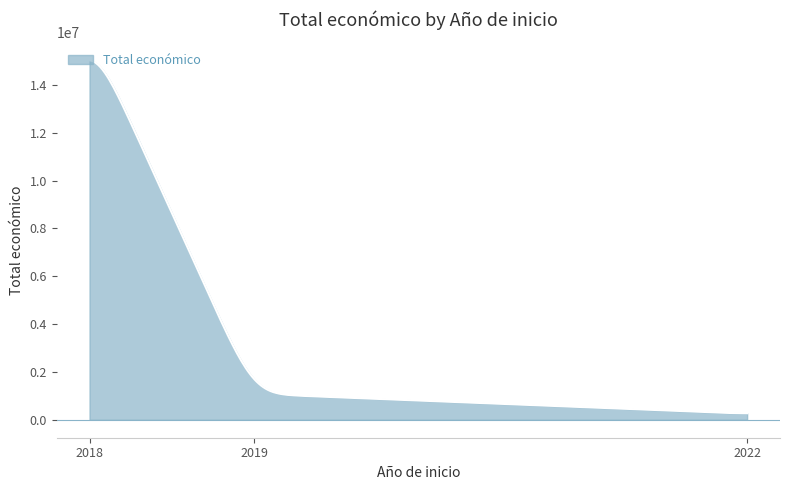

What is the greatest value displayed?

15032788.9